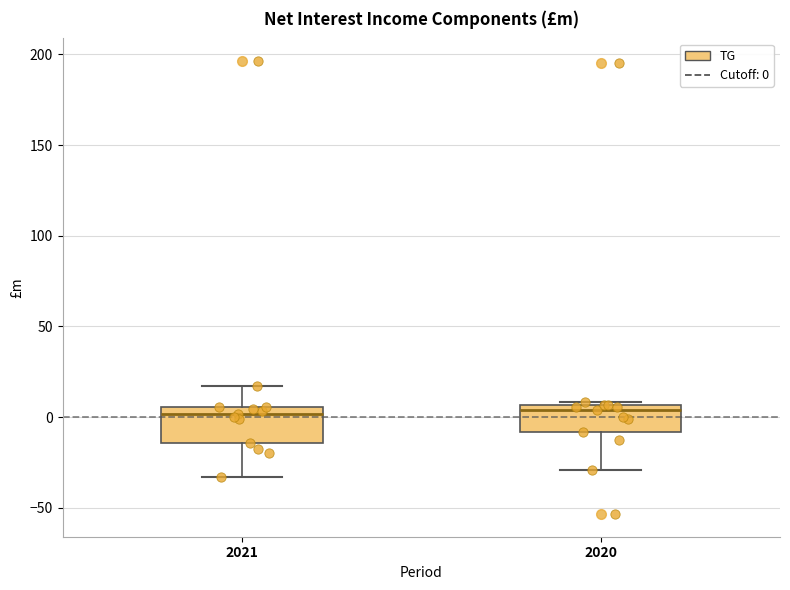

Reading left to right, transcribe this box plot: for each box, give where its median line is, the range the box spans, and where its two whiskers end, as read against the y-axis. The values are not printed on the chart, so give them approximately, as read against the axis.

2021: median 0, box -15 to 5, whiskers -35 to 15
2020: median 5 (just below the box's upper edge), box -10 to 5, whiskers -30 to 10